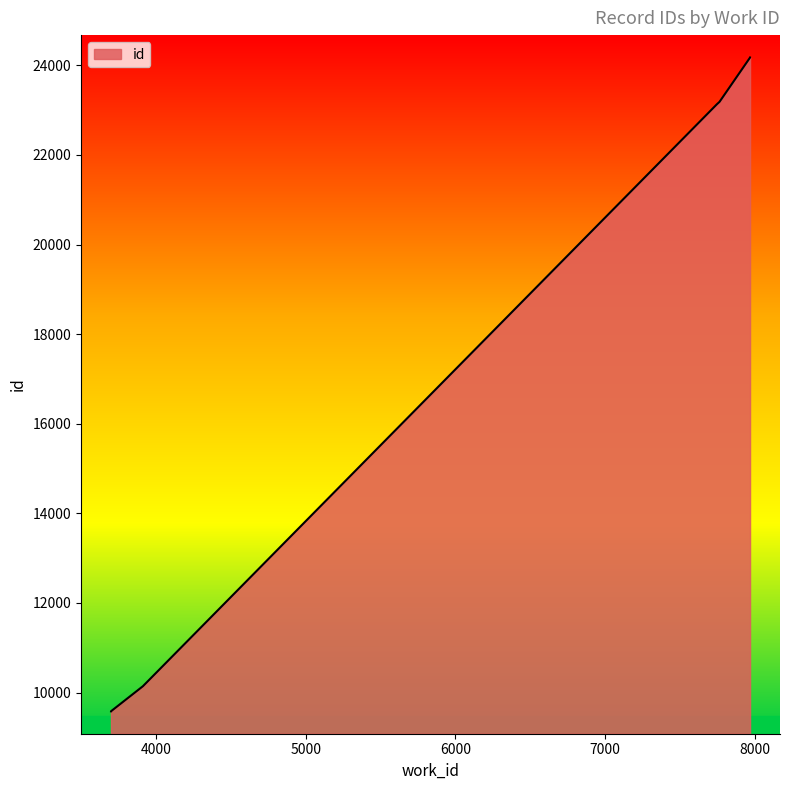

Reading left to right, extract all data points from this chart.

9581	9582	10141	23132	23184	24173	24174